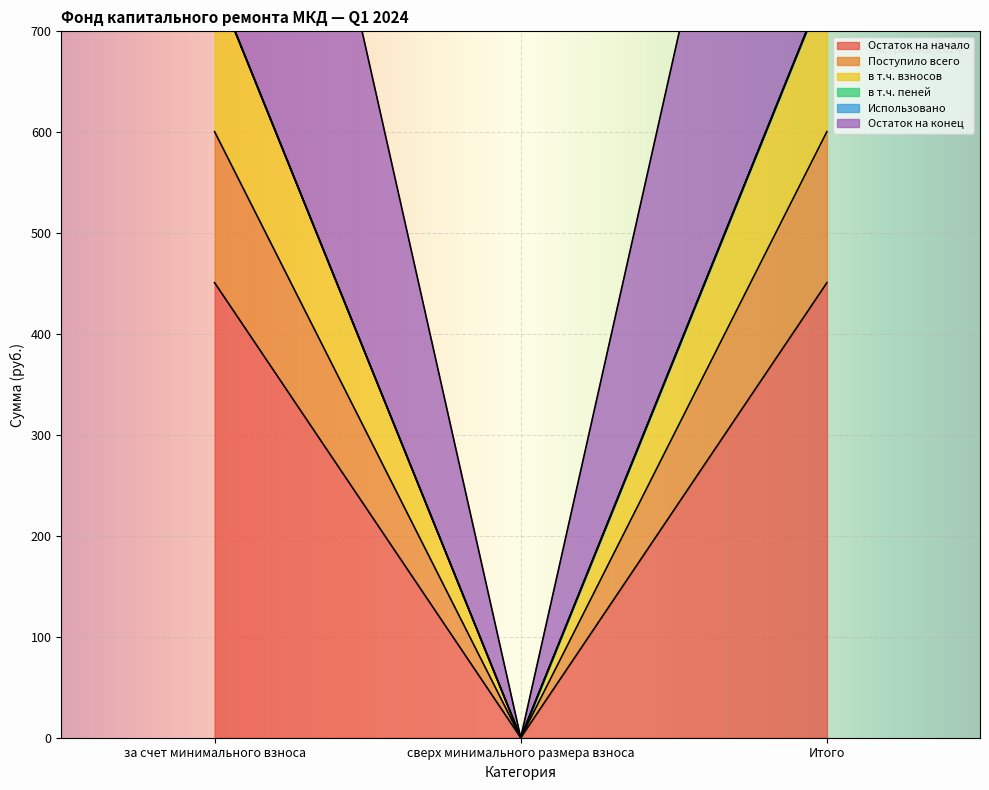

At which category is the sum across all series the highest?

за счет минимального взноса